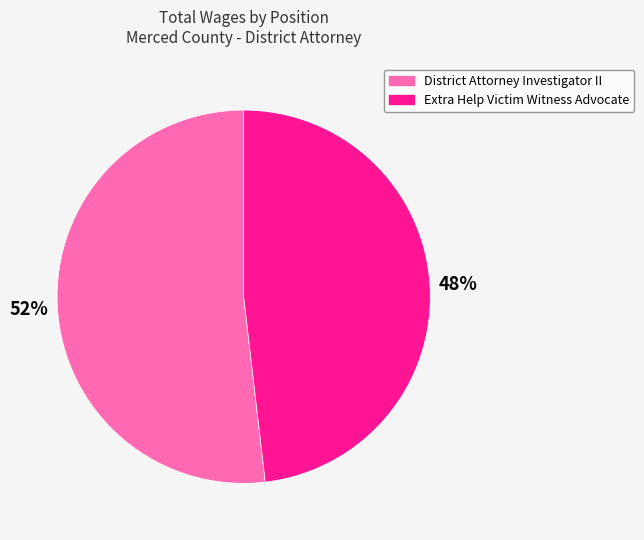

Do District Attorney Investigator II and Extra Help Victim Witness Advocate together represent more than half of the pie?

Yes